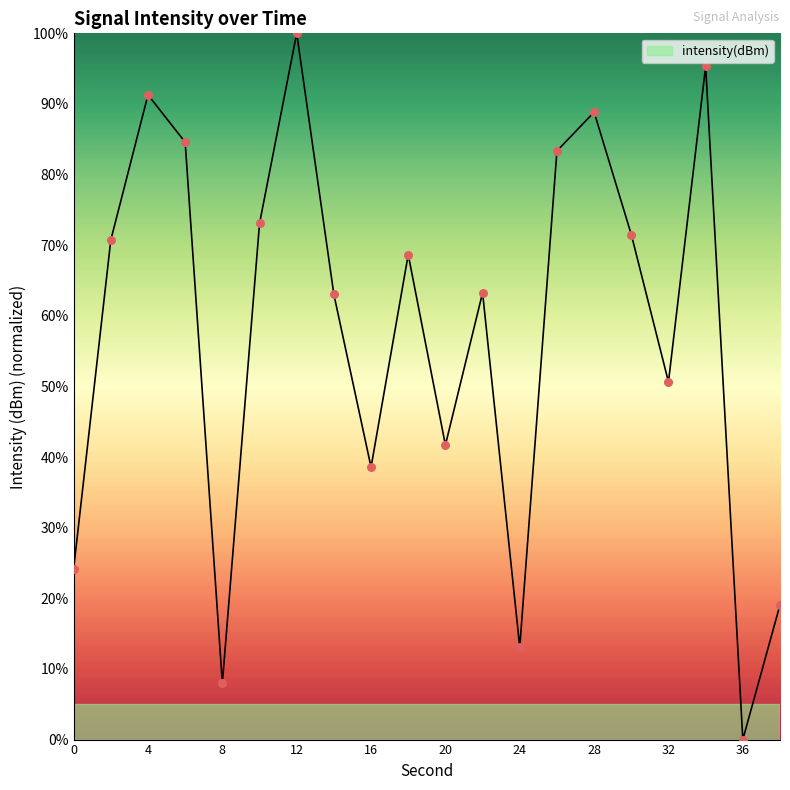

What is the maximum value shown in the chart?

100.0